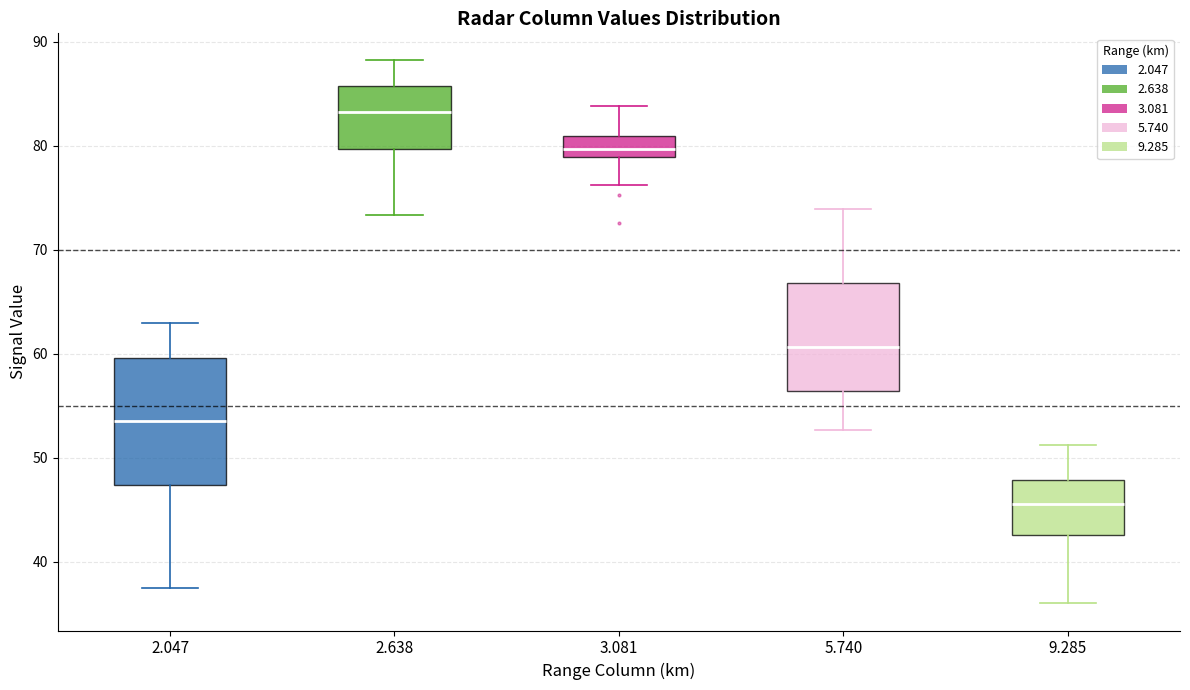

Reading left to right, read every box against the y-axis: the position of its median line, the range the box covers, and the ends of its whiskers. The values are not printed on the chart, so give them approximately, as read against the axis.

2.047: median 54, box 47 to 60, whiskers 38 to 63
2.638: median 83, box 80 to 86, whiskers 73 to 88
3.081: median 80, box 79 to 81, whiskers 76 to 84
5.740: median 61, box 56 to 67, whiskers 53 to 74
9.285: median 46, box 43 to 48, whiskers 36 to 51